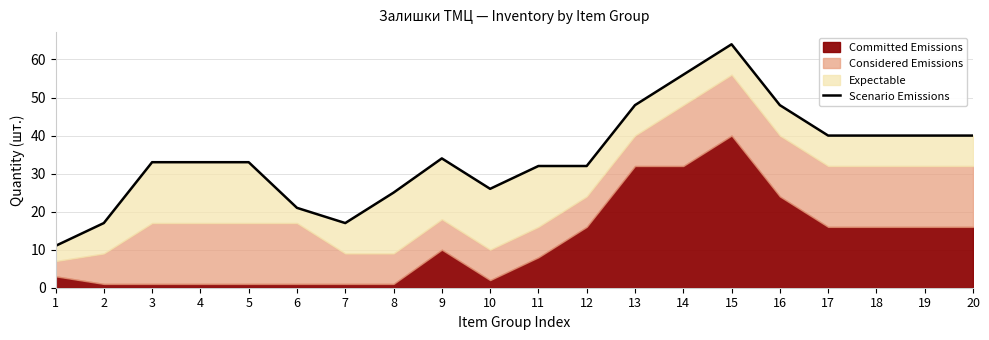

The value at 3 is 20. True or false?

False